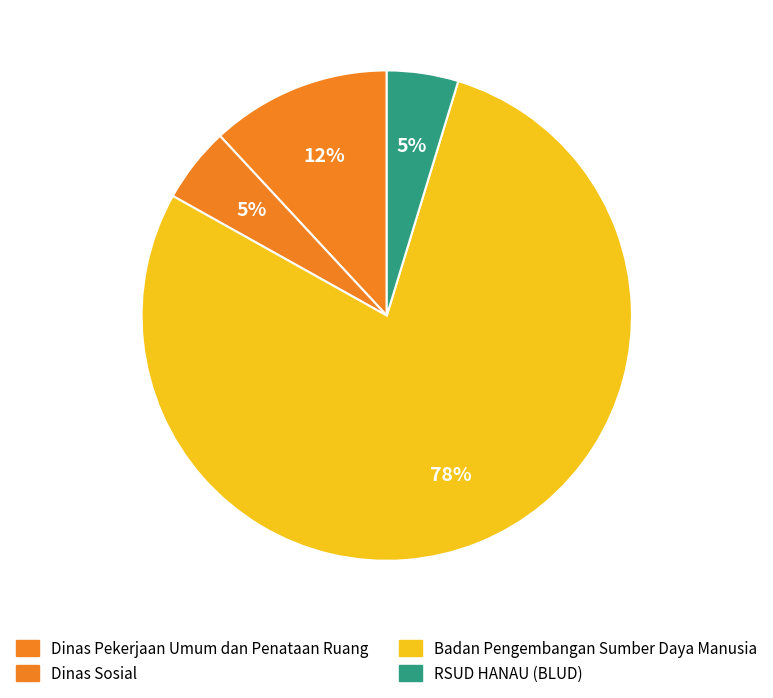

How many segments does this pie chart have?

4